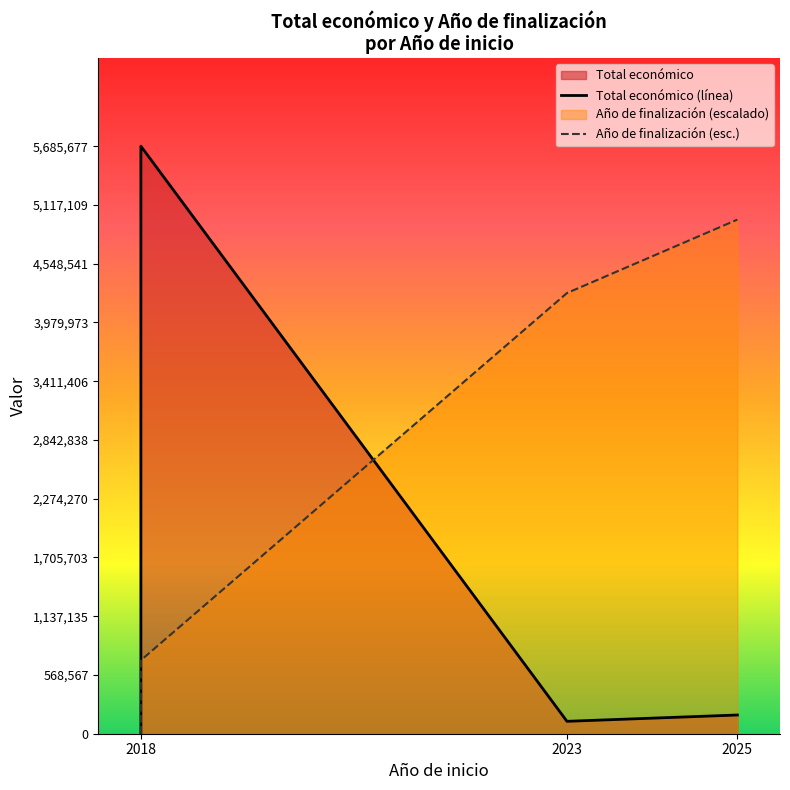

True or false: the data shows 11809 at 2018.

True